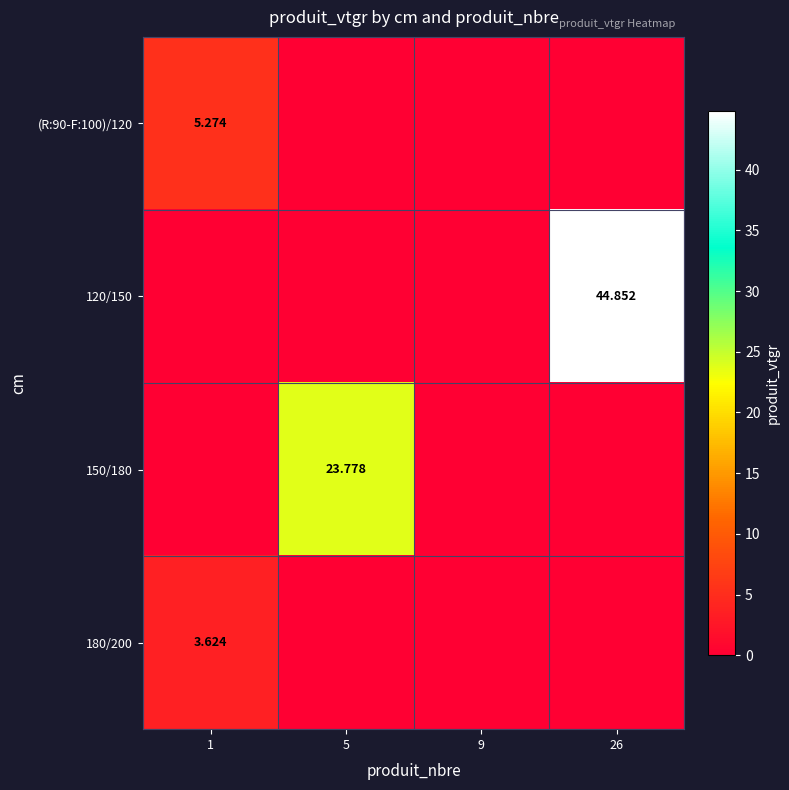

The value of 150/180 at 5 is 6.1. True or false?

False